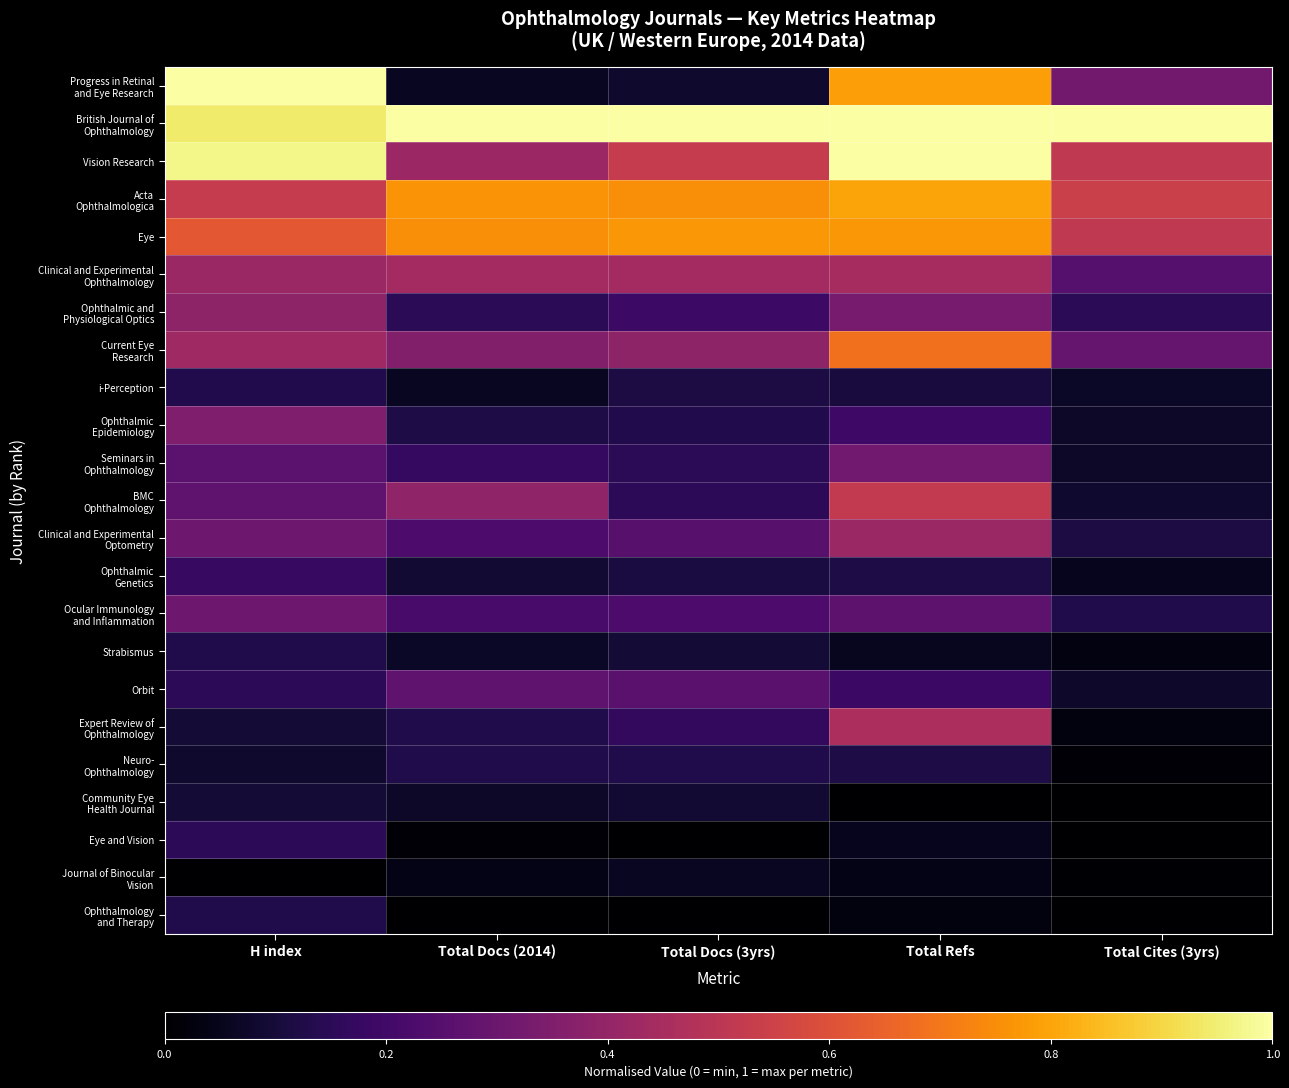

At which category does the chart reach its peak across all series?

H index